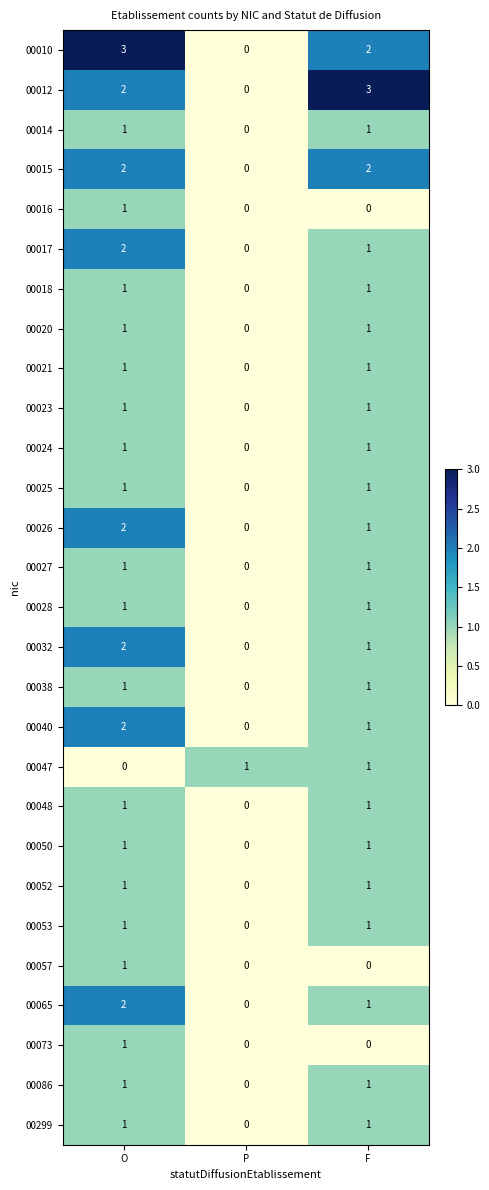

Where is 00021 nearest to the value 0?

P